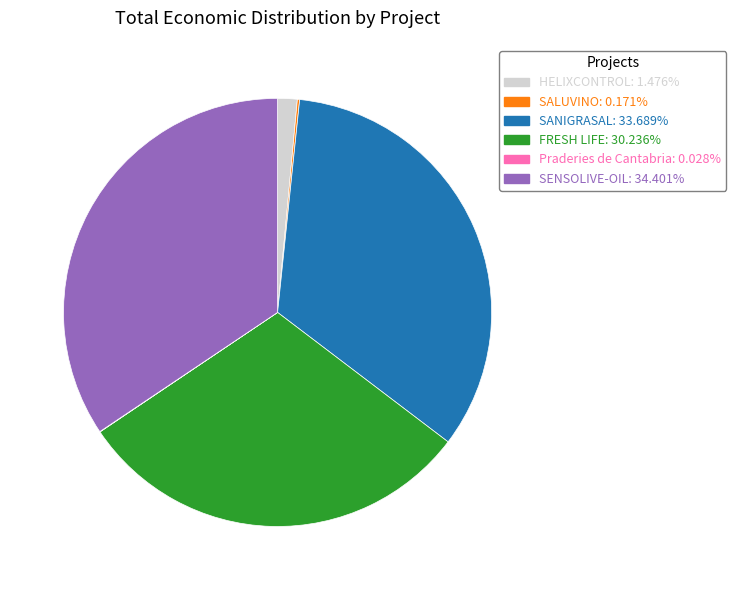

Which category has the biggest portion of the pie?

SENSOLIVE-OIL